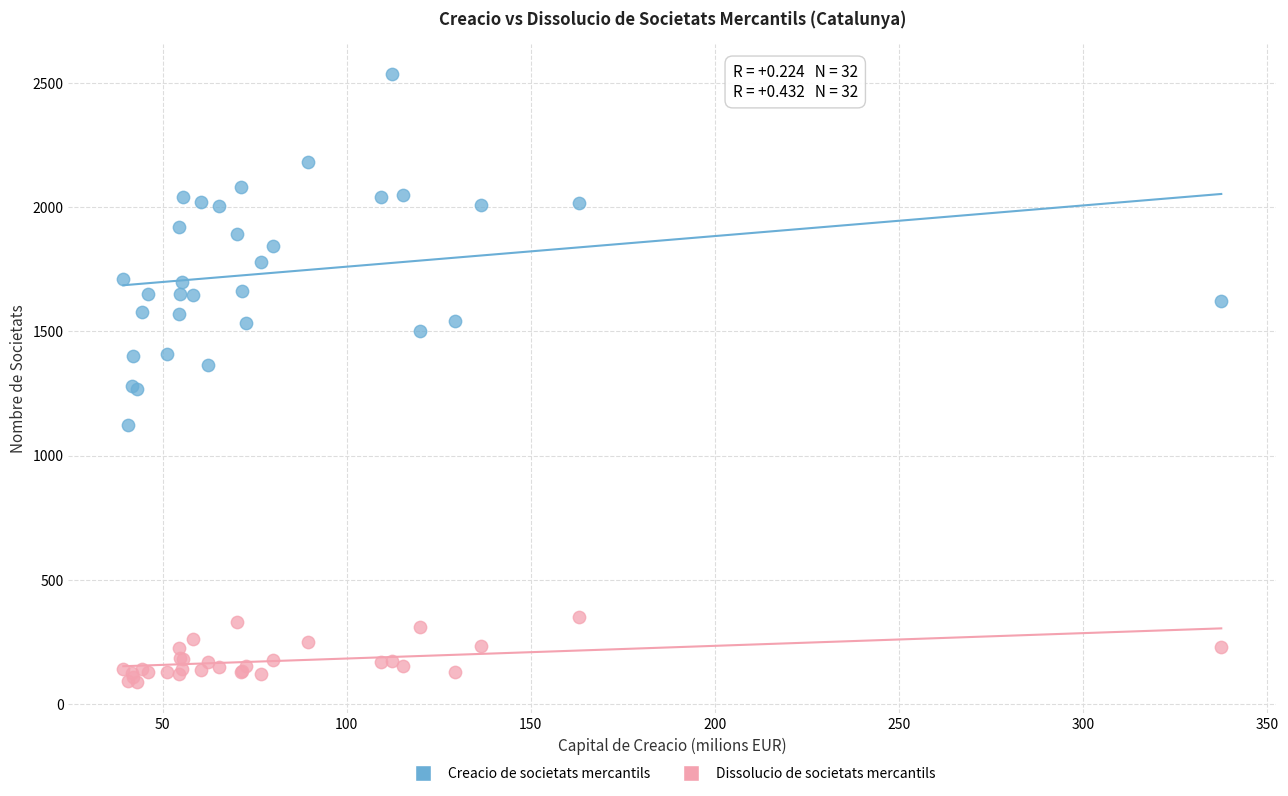

What are all the series names shown in the legend?

Creacio de societats mercantils, Dissolucio de societats mercantils